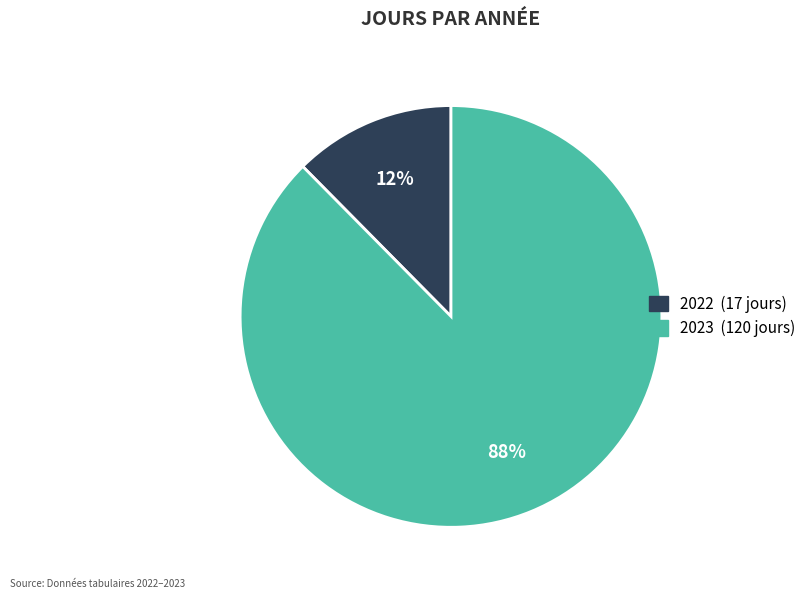

Count the number of slices in the pie.

2